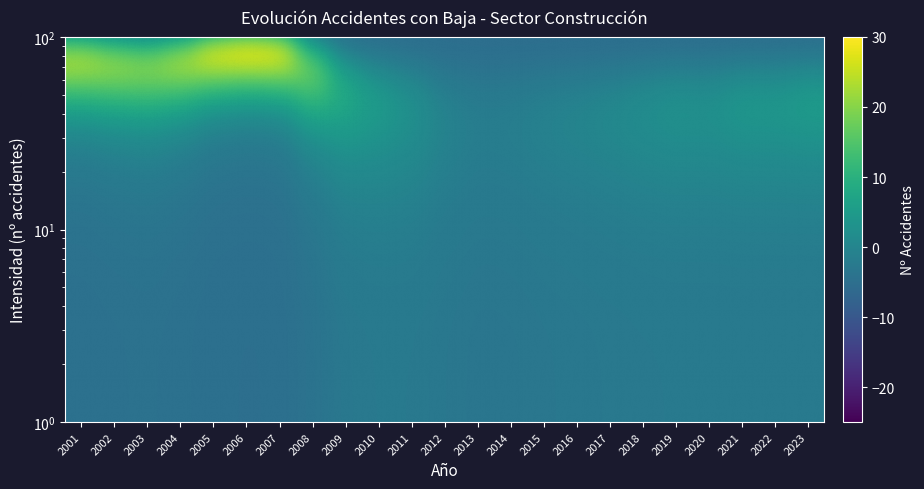

Count the number of data series in this chart.

30